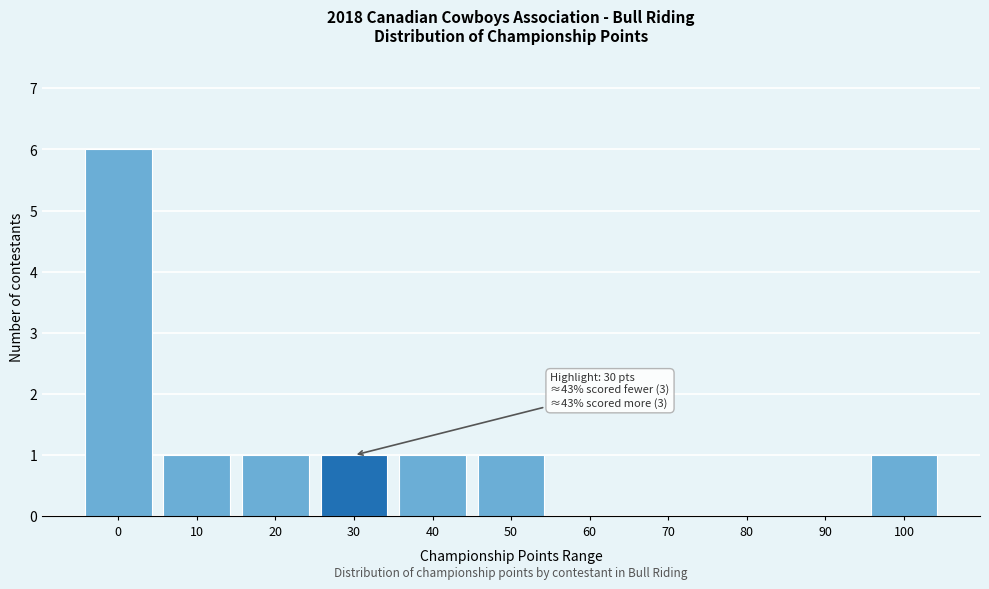

Reading right to left, extract all data points from this chart.

100=1	90=0	80=0	70=0	60=0	50=1	40=1	30=1	20=1	10=1	0=6